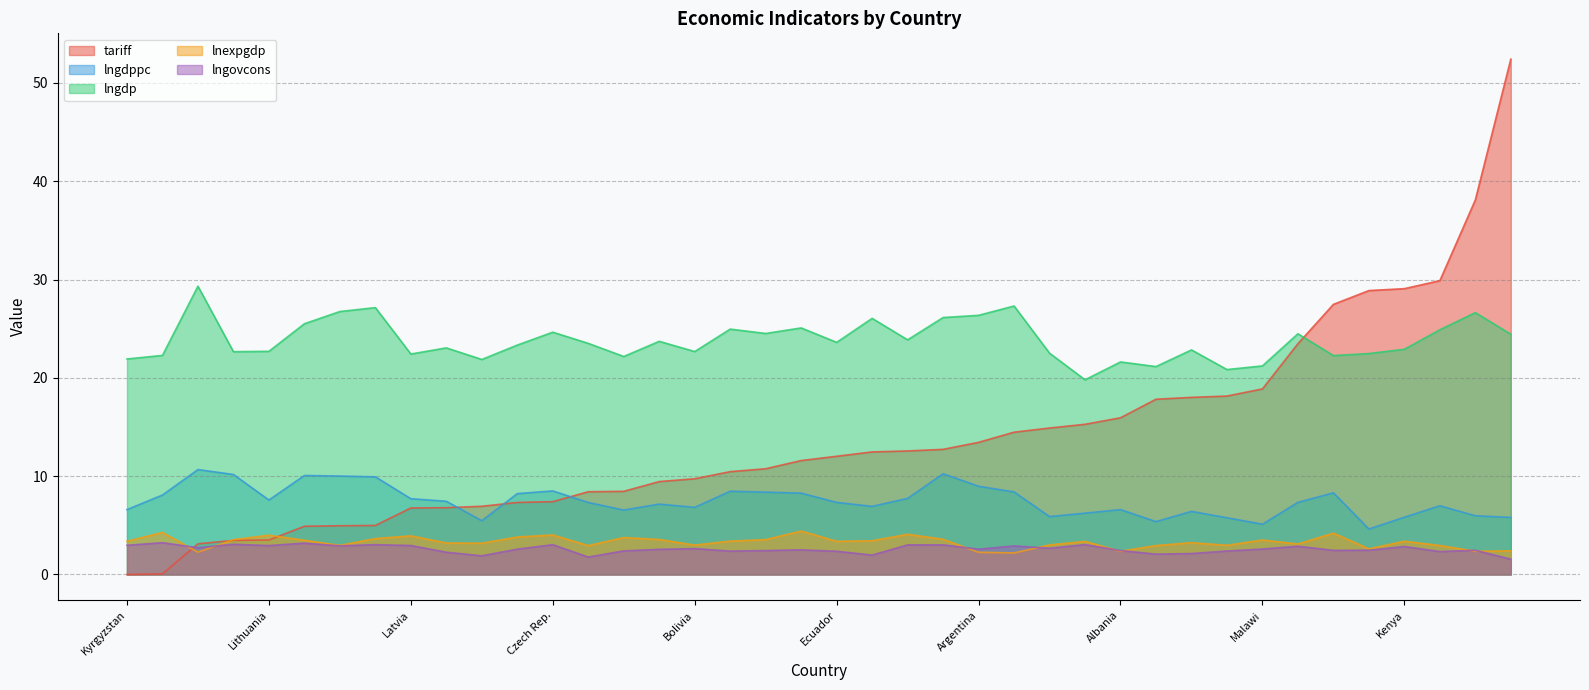

What is the maximum value for tariff?

52.4